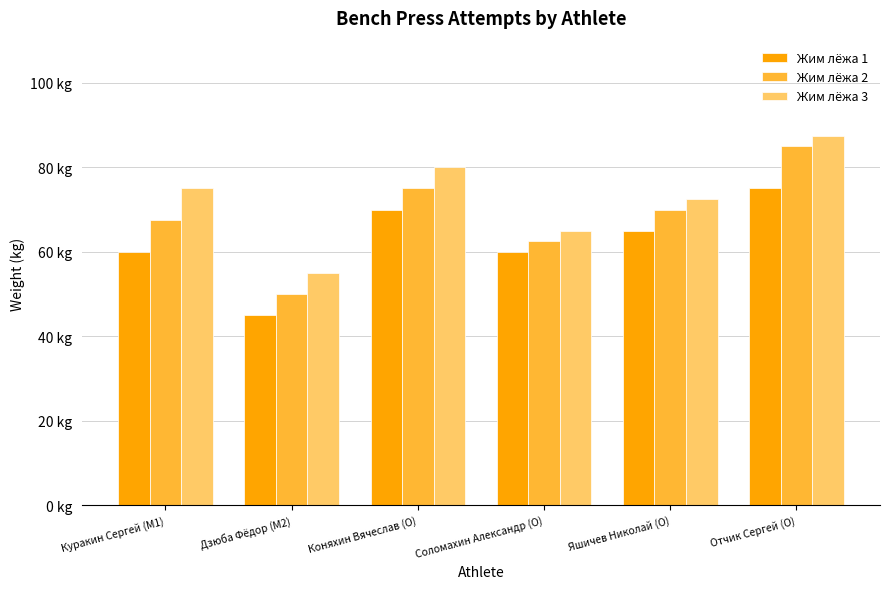

True or false: Жим лёжа 2 has a value of 50.0 at Дзюба Фёдор (M2).

True